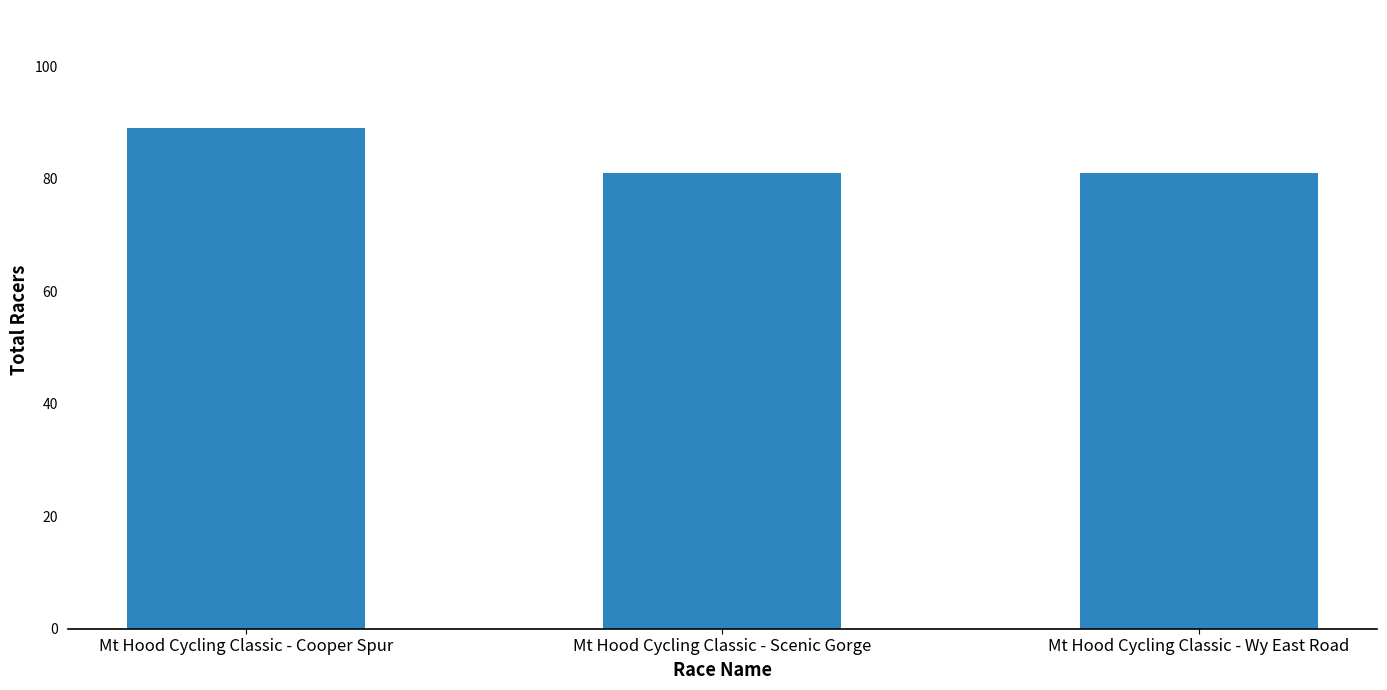

What is the sum of the values at Mt Hood Cycling Classic - Cooper Spur and Mt Hood Cycling Classic - Wy East Road?

170